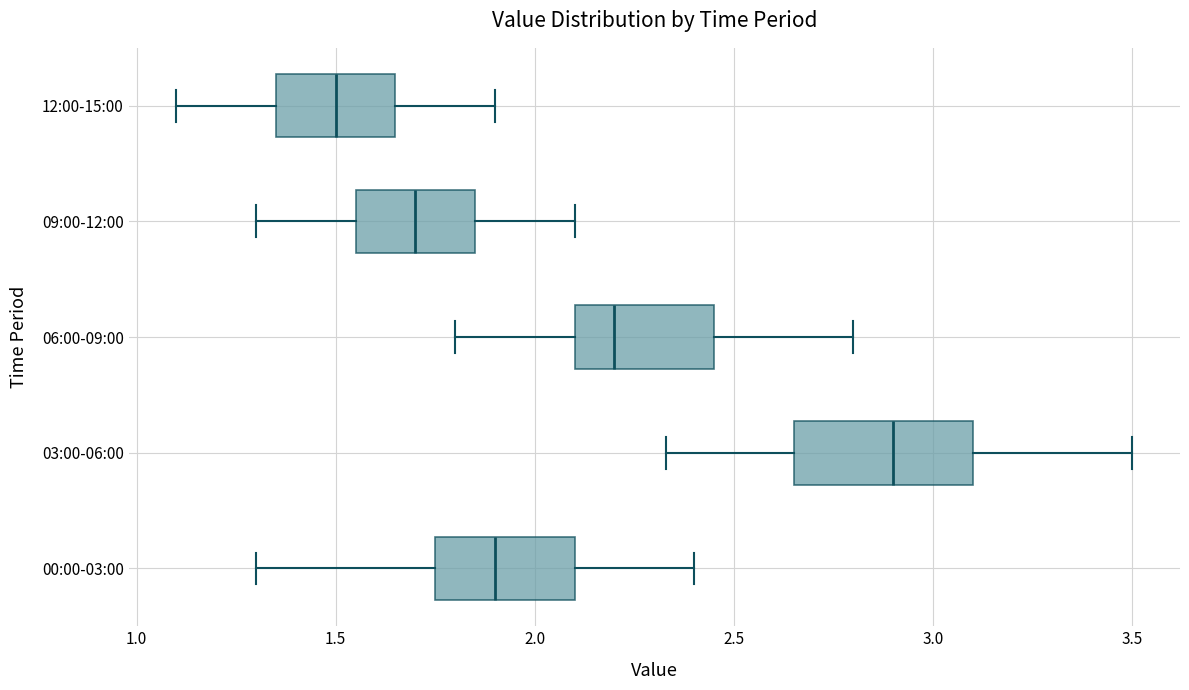

Reading bottom to top, read every box against the x-axis: the position of its median line, the range the box covers, and the ends of its whiskers. The values are not printed on the chart, so give them approximately, as read against the axis.

00:00-03:00: median 1.90, box 1.75 to 2.10, whiskers 1.30 to 2.40
03:00-06:00: median 2.90, box 2.65 to 3.10, whiskers 2.35 to 3.50
06:00-09:00: median 2.20, box 2.10 to 2.45, whiskers 1.80 to 2.80
09:00-12:00: median 1.70, box 1.55 to 1.85, whiskers 1.30 to 2.10
12:00-15:00: median 1.50, box 1.35 to 1.65, whiskers 1.10 to 1.90